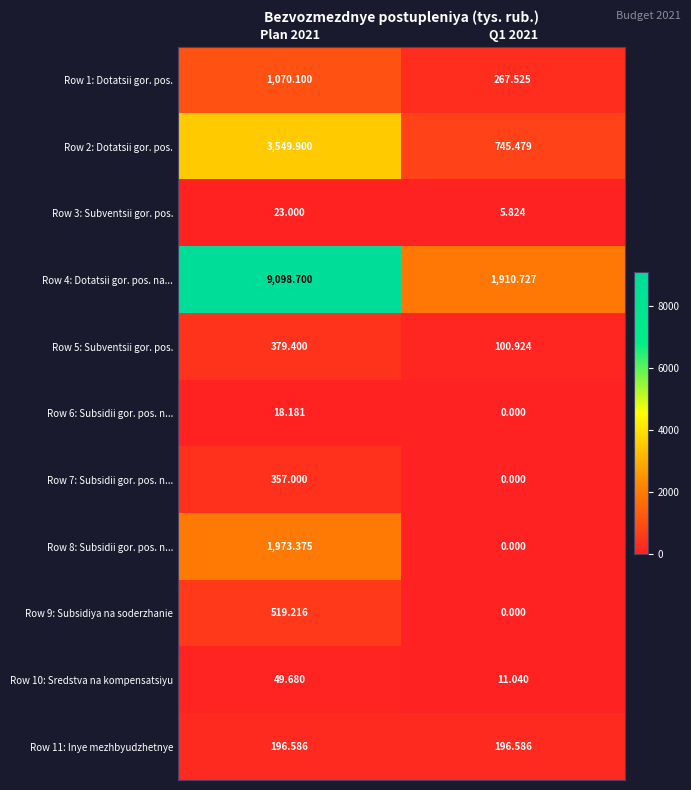

Which series has the widest spread of values?

Row 4: Dotatsii gor. pos. na...